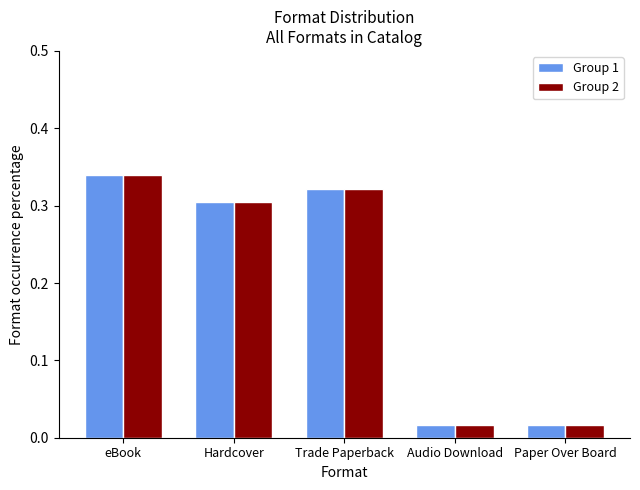

How many bars are there in each group?

2